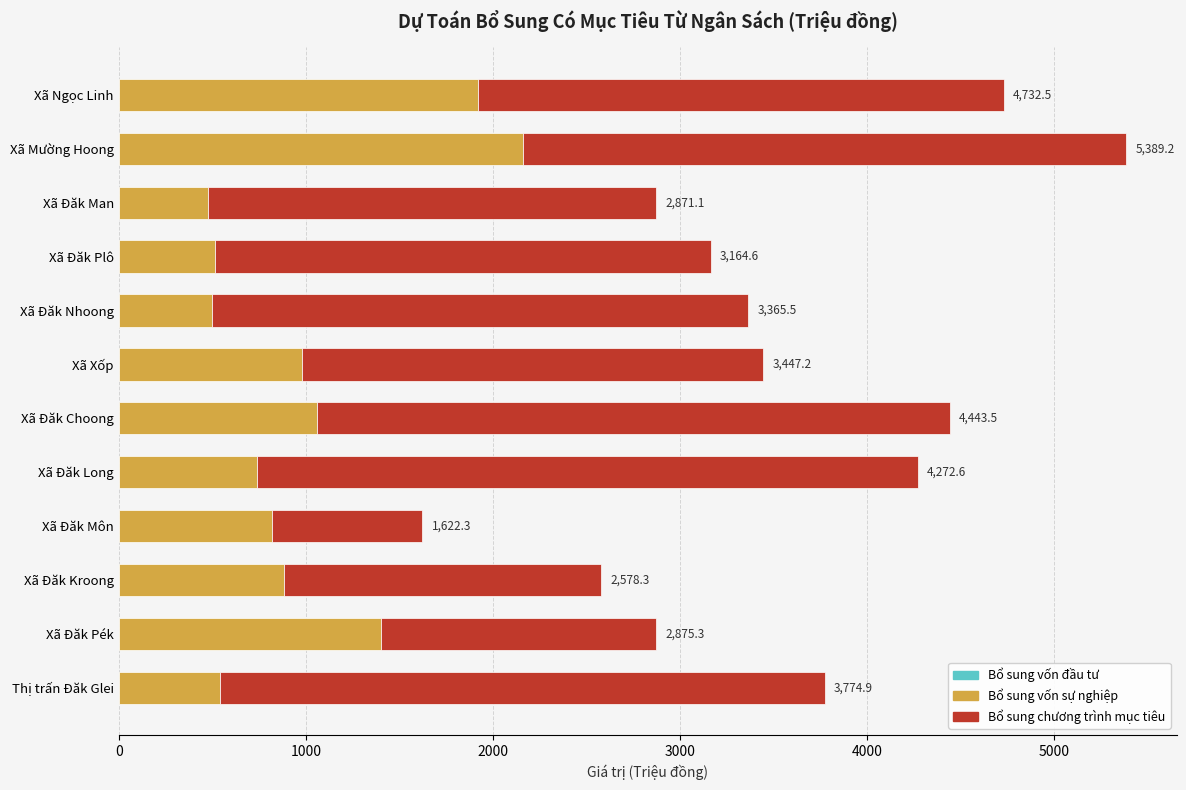

Does the chart contain stacked bars?

No